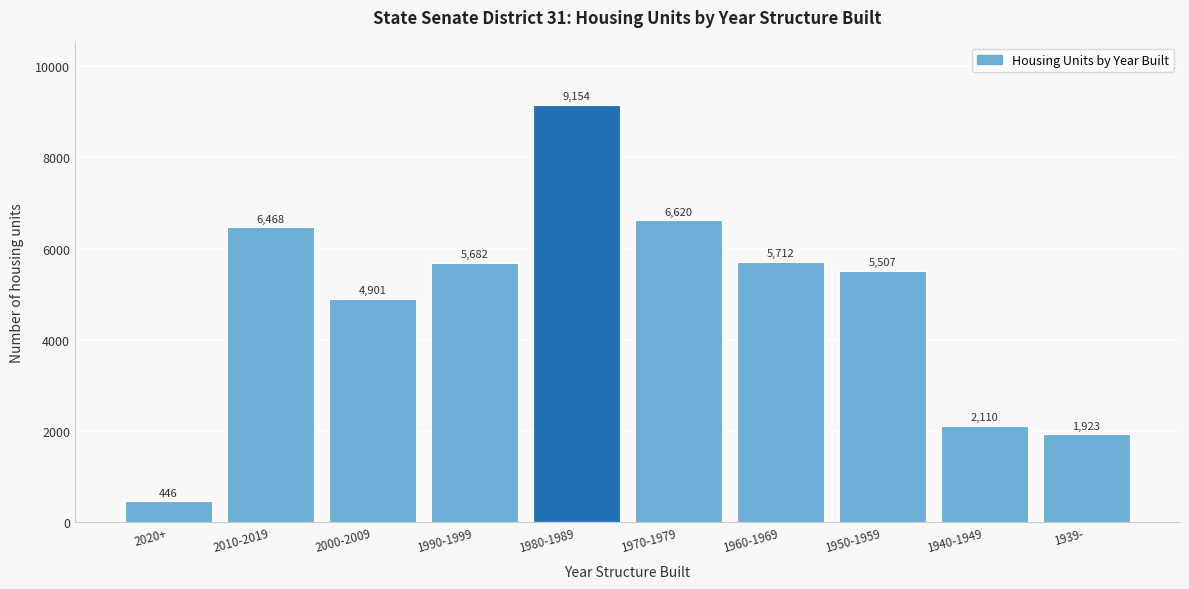

Reading left to right, extract all data points from this chart.

446	6468	4901	5682	9154	6620	5712	5507	2110	1923